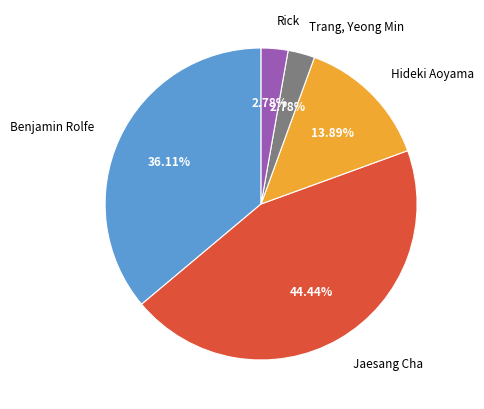

Combined, what portion of the pie is Jaesang Cha and Hideki Aoyama?

58.3%